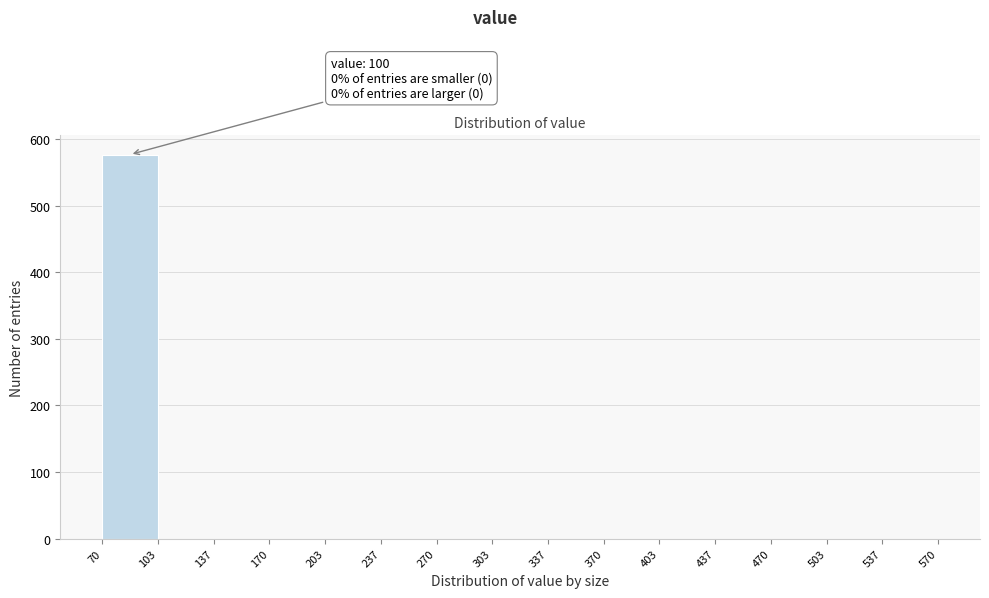

Which range on the x-axis has the tallest bar?

70 to 103